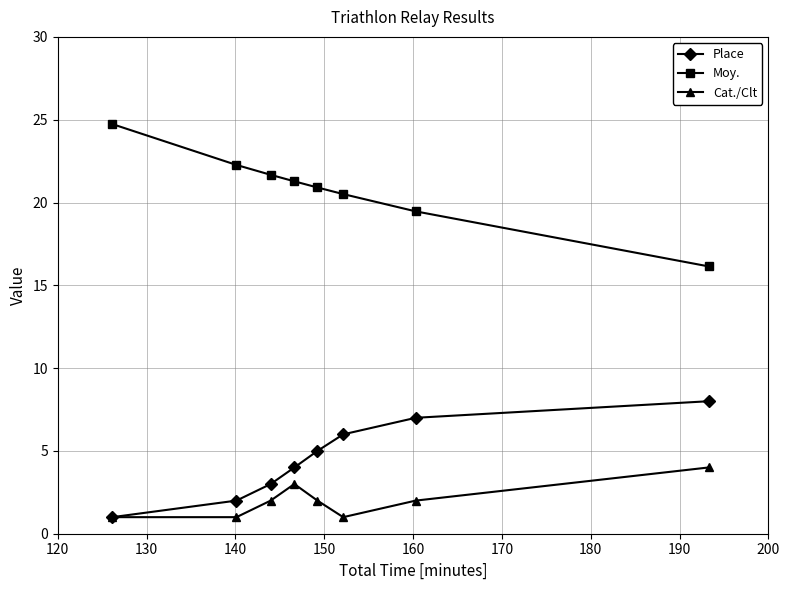

What is the difference between the maximum and minimum values in the Cat./Clt series?

3.0